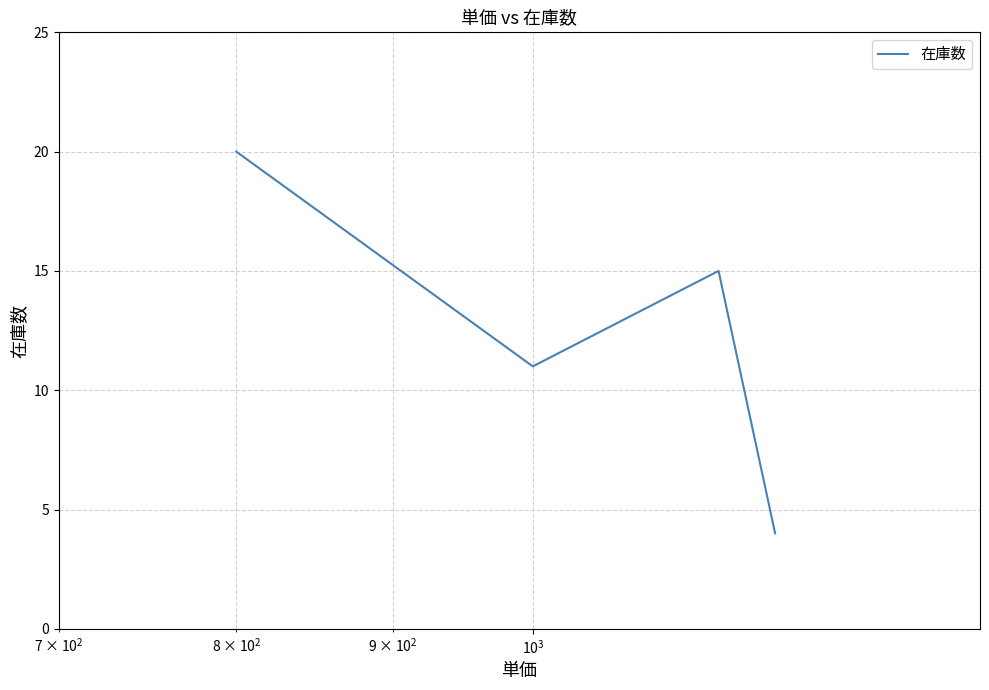

What is the difference between the second highest and second lowest values?

4